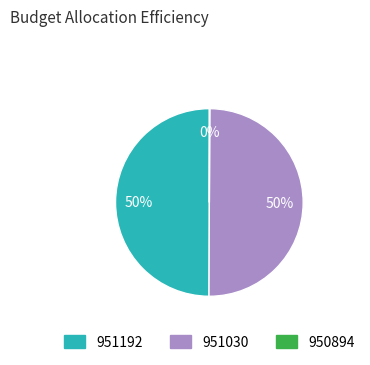

Is it true that 951030 is 50% of the pie?

True